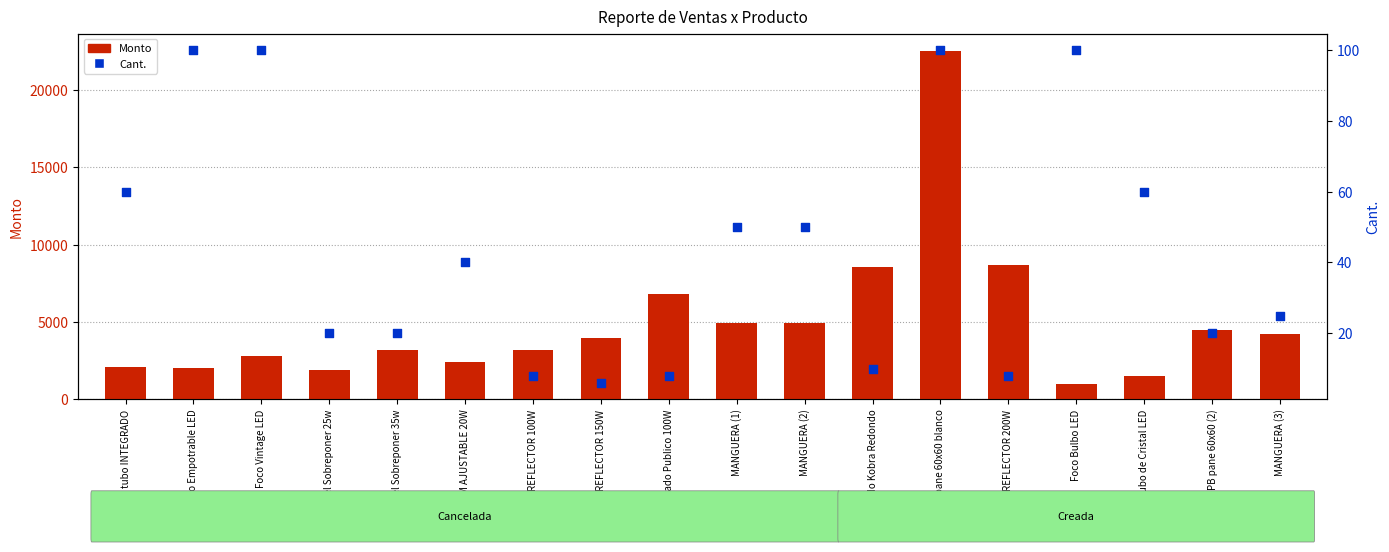

What is the total value across all series at Panel Sobreponer 35w?

3220